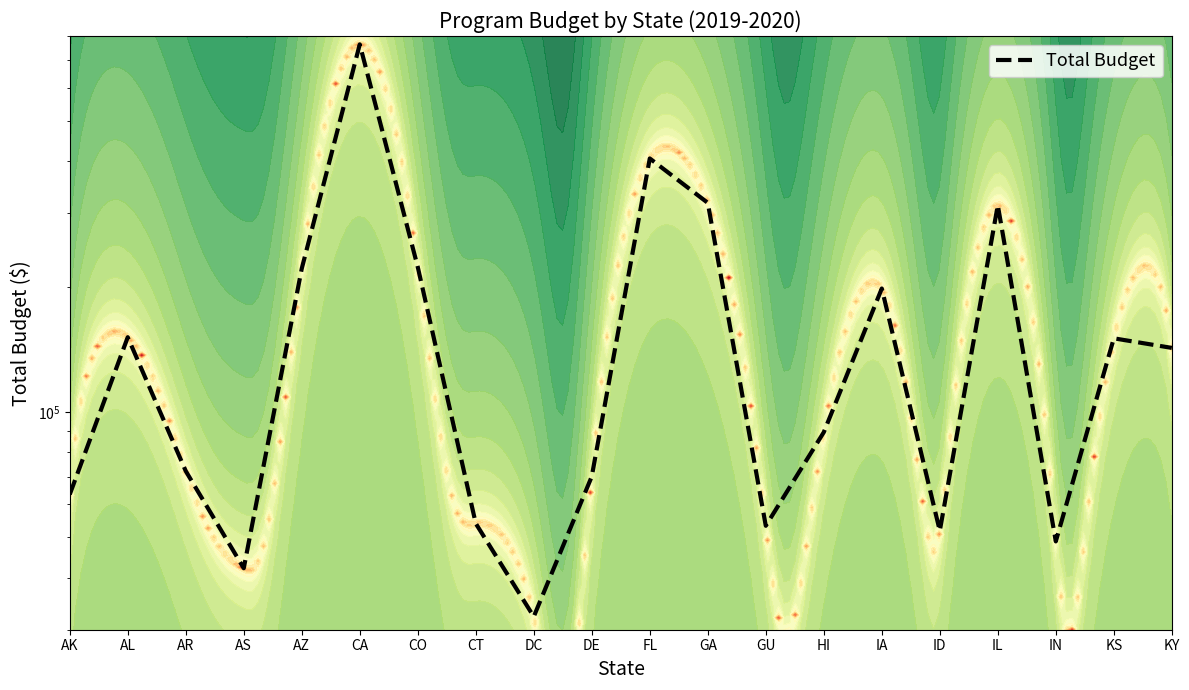

Where is the data nearest to the value 397998?

FL